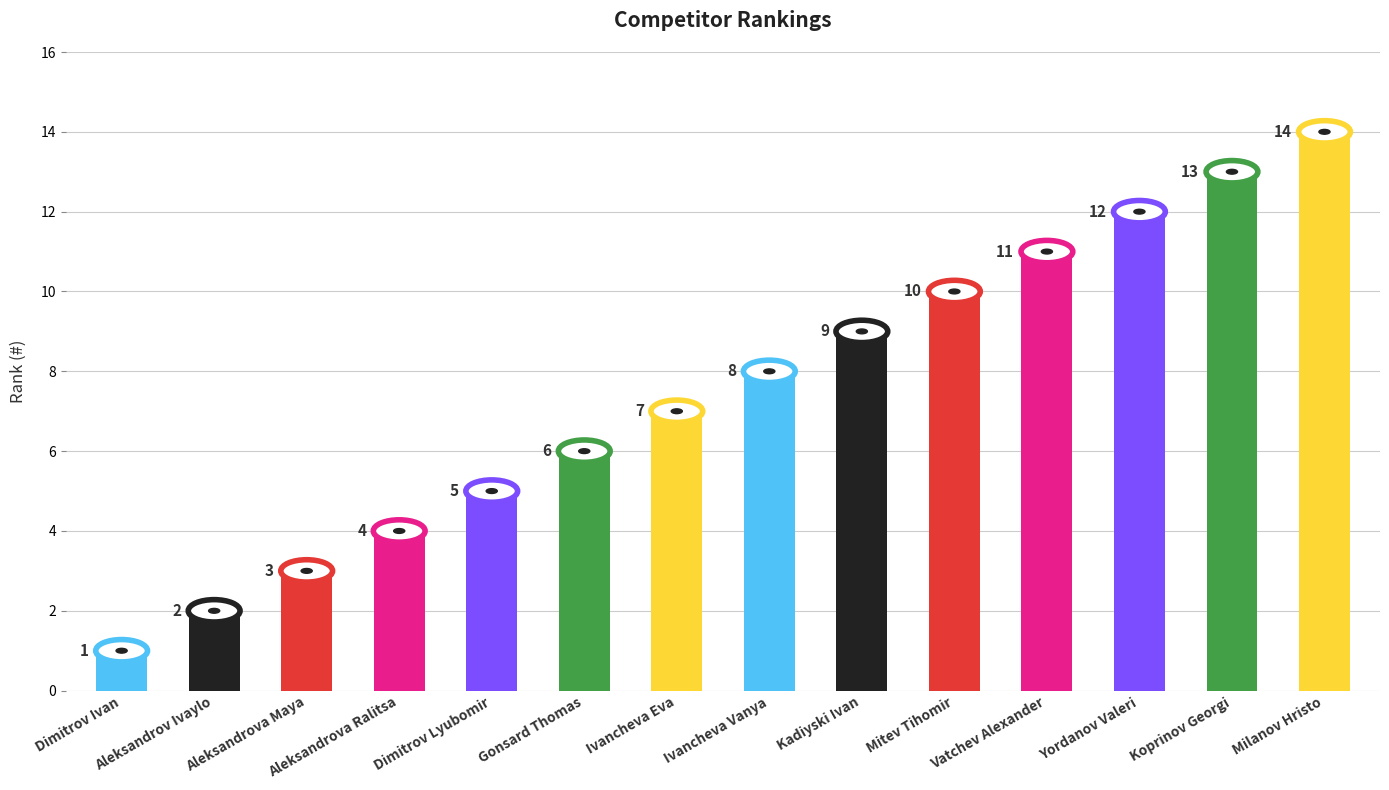

What is the label of the 14th bar from the left?

Milanov Hristo